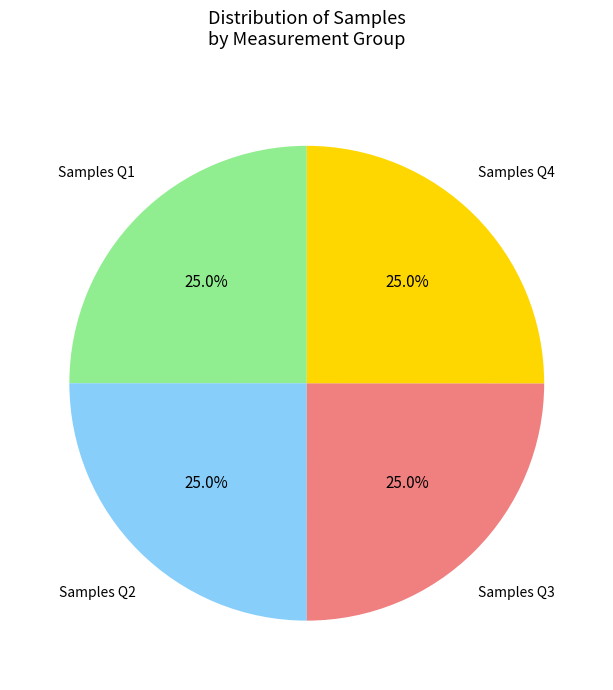

Is there a majority slice in this chart?

No